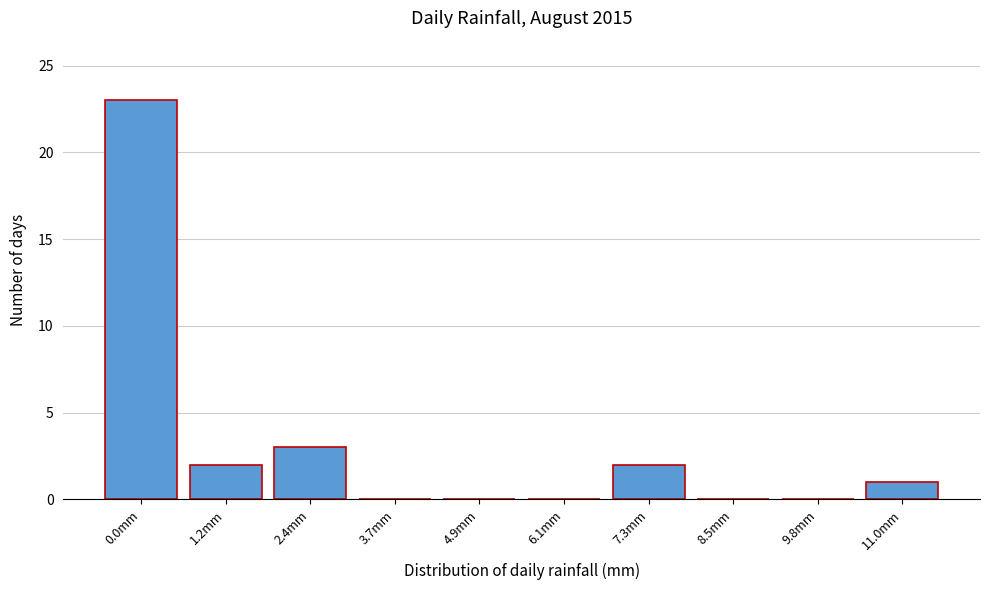

Reading left to right, what are all the values shown in this chart?

0.0mm=23	1.2mm=2	2.4mm=3	3.7mm=0	4.9mm=0	6.1mm=0	7.3mm=2	8.5mm=0	9.8mm=0	11.0mm=1